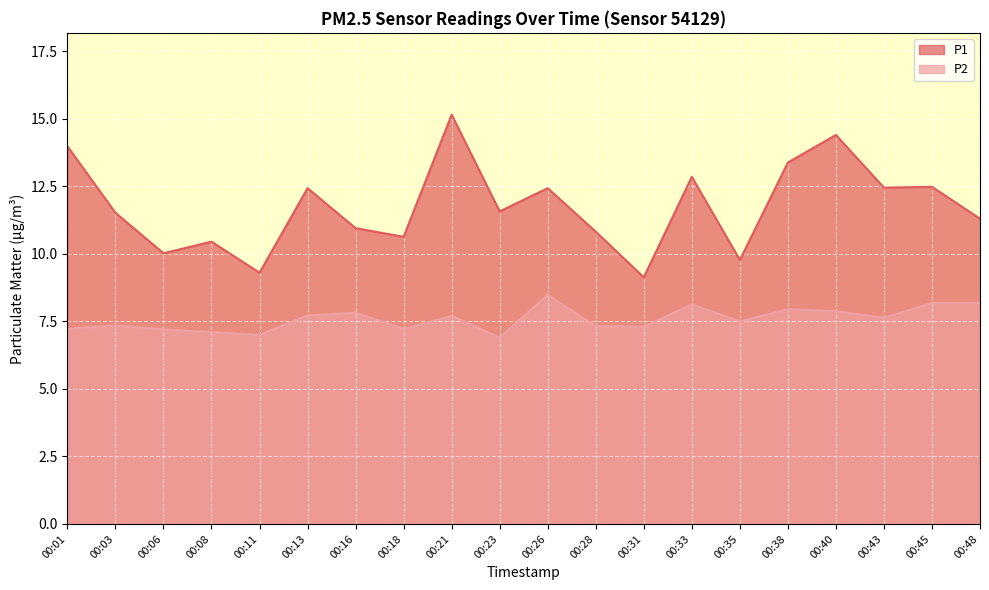

Which has a higher value, 00:28 or 00:31?

00:28